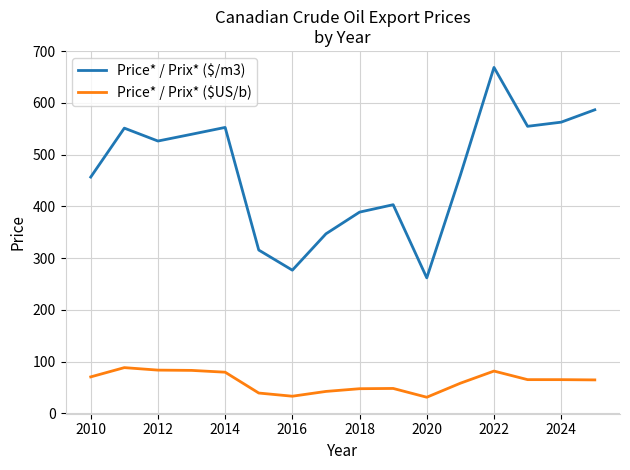

What is the lowest value of the Price* / Prix* ($US/b) series?

31.3